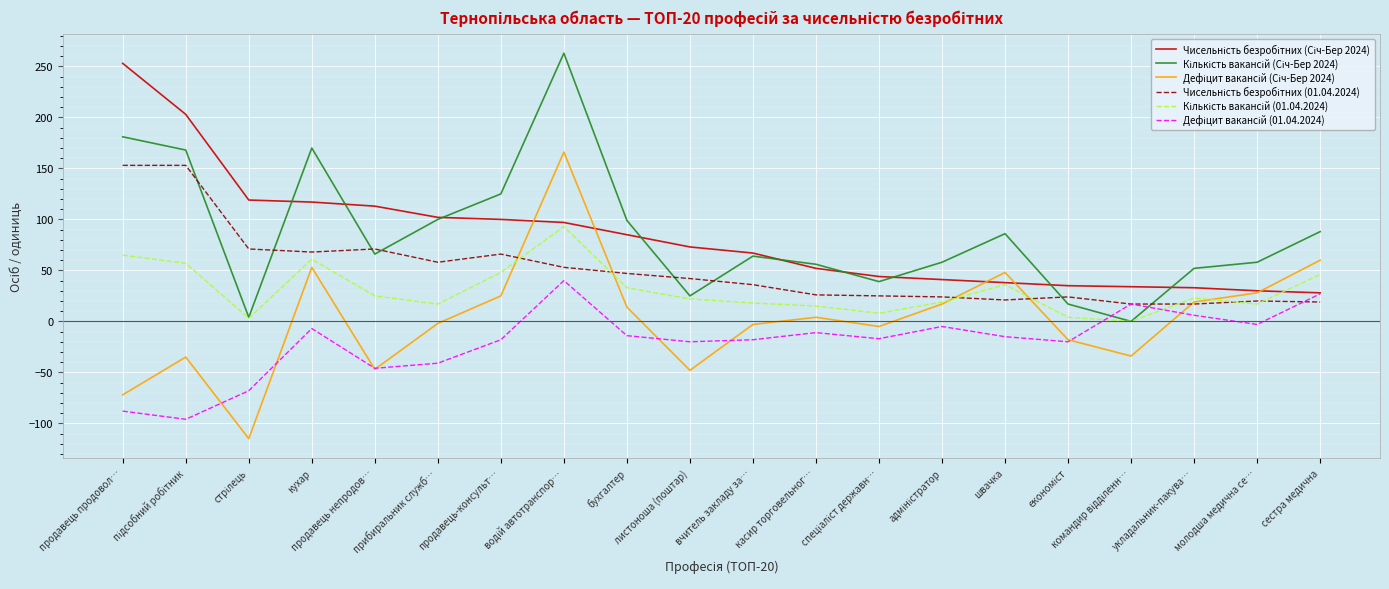

What is the maximum value shown in the chart?

263